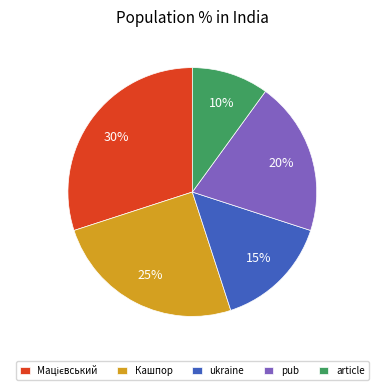

Between ukraine and pub, which is larger?

pub